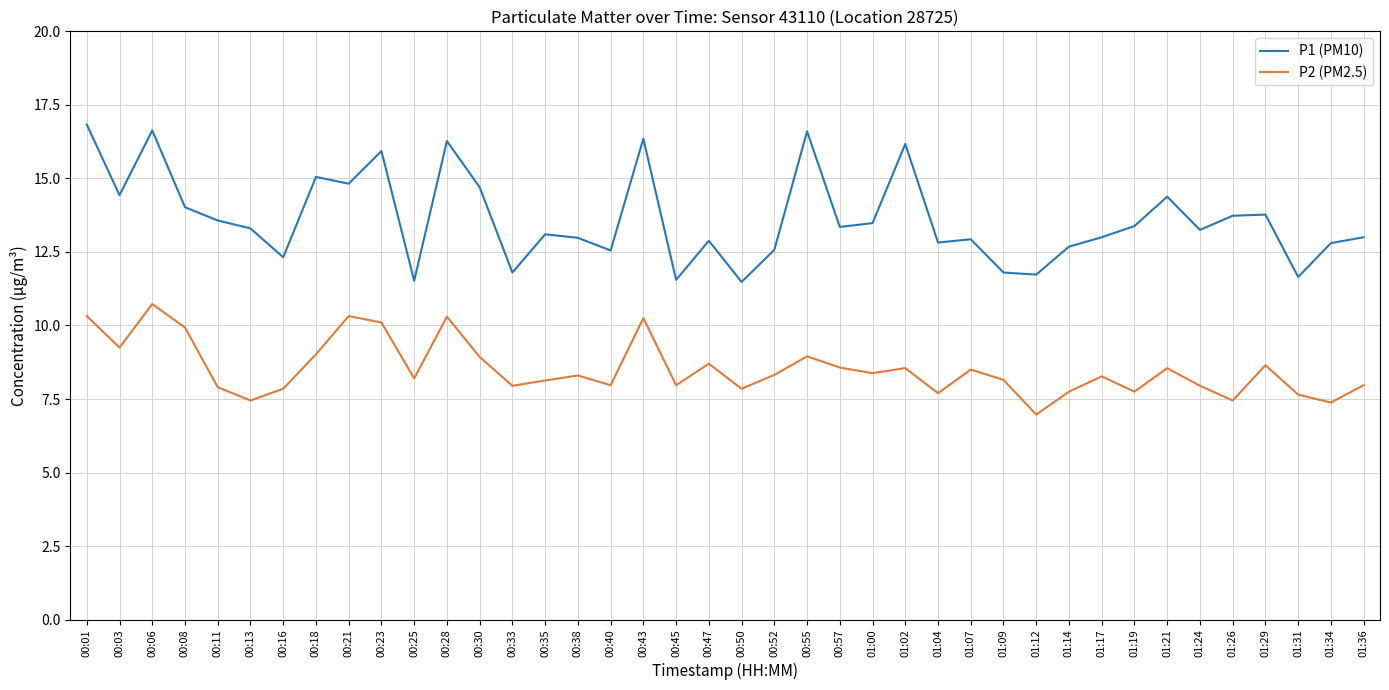

How many lines are shown in the chart?

2